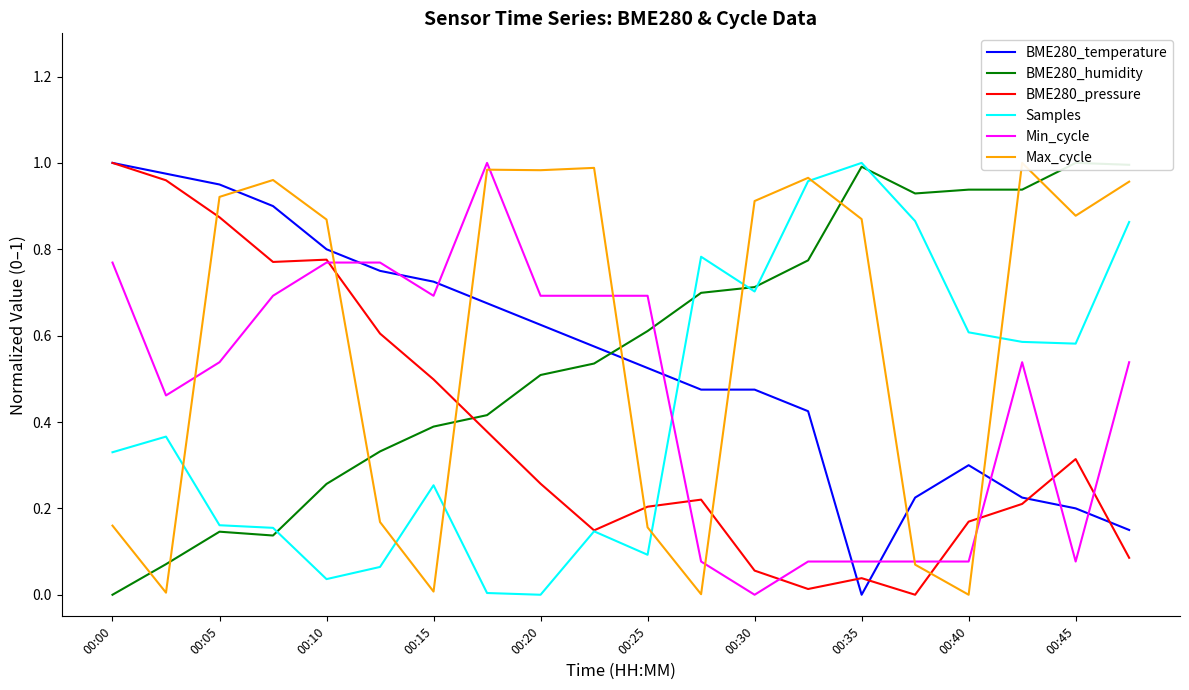

The value of Samples at 00:15 is 0.4. True or false?

False